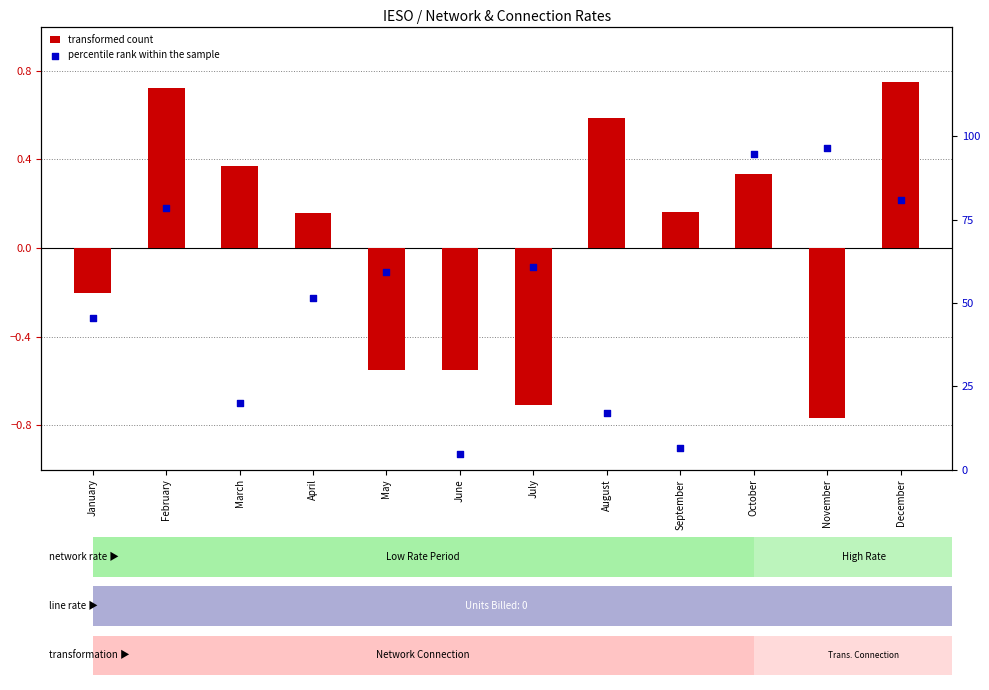

At which category is the sum across all series the highest?

November